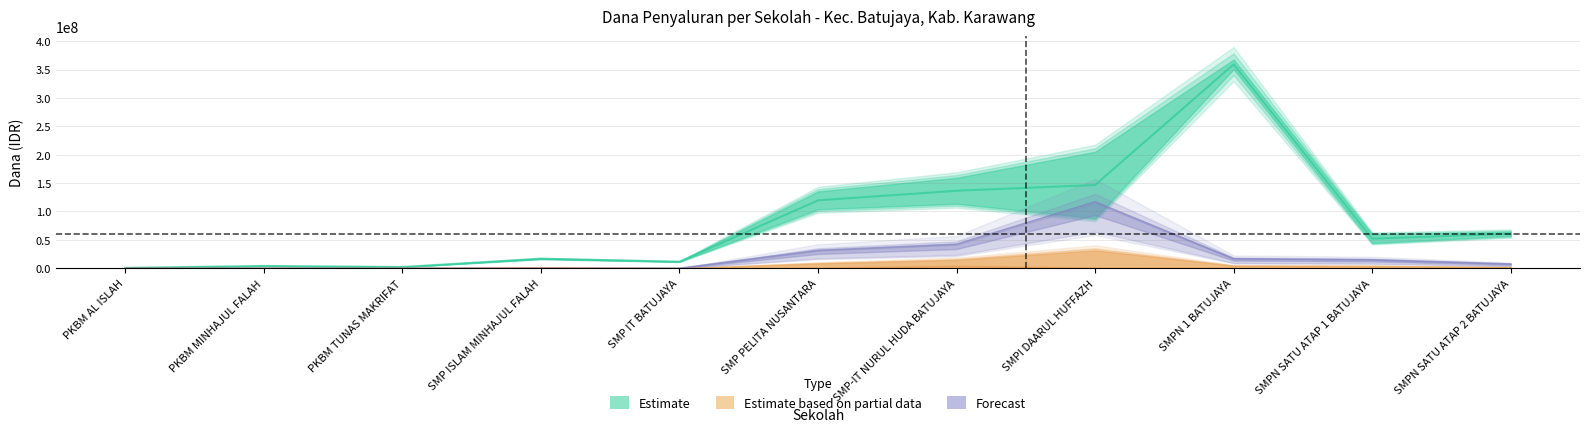

What is the minimum value for Disalurkan?

750000